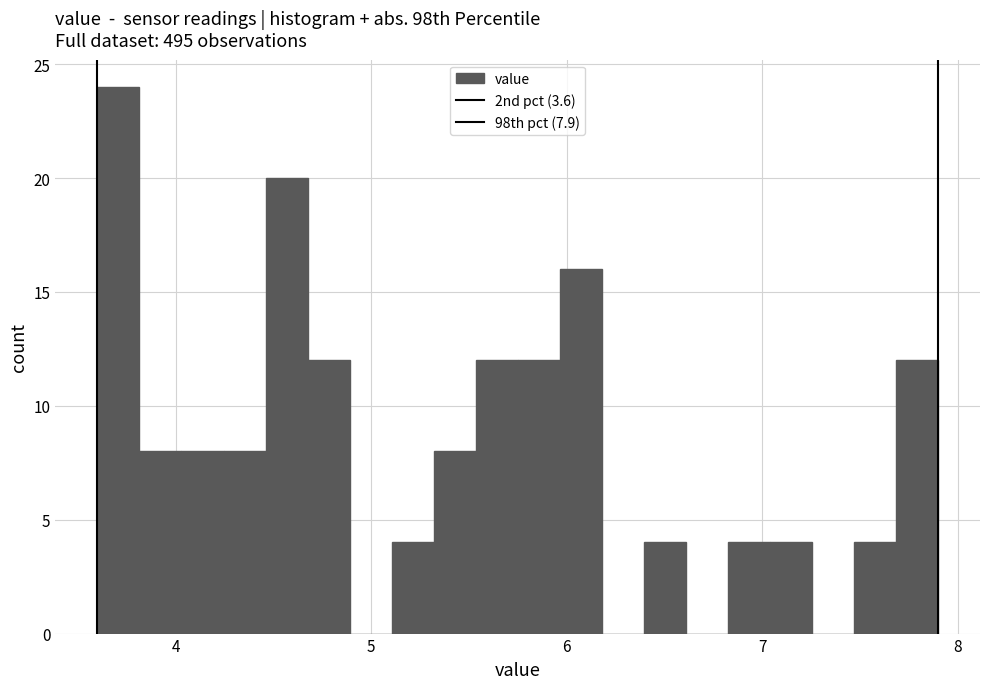

Read against the x-axis, roughly where is the centre of the tallest bar?

3.7